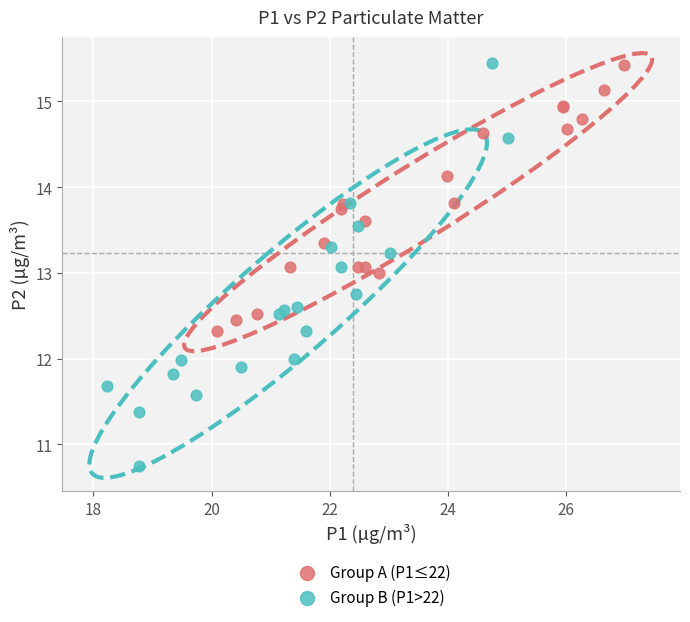

What are all the series names shown in the legend?

Group A (P1≤22), Group B (P1>22)